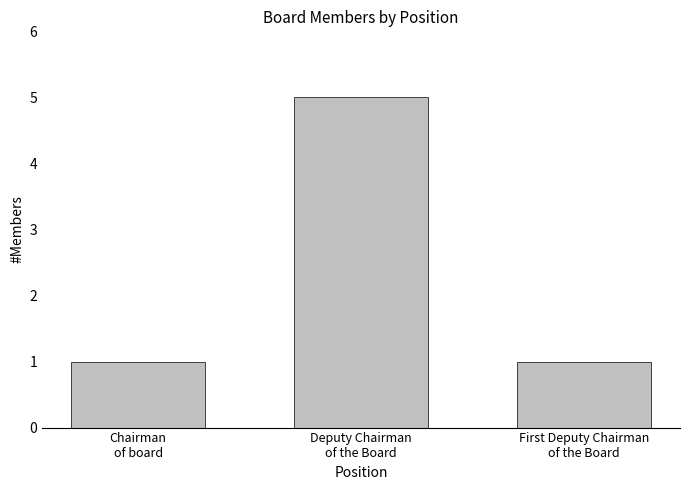

What is the average value?

2